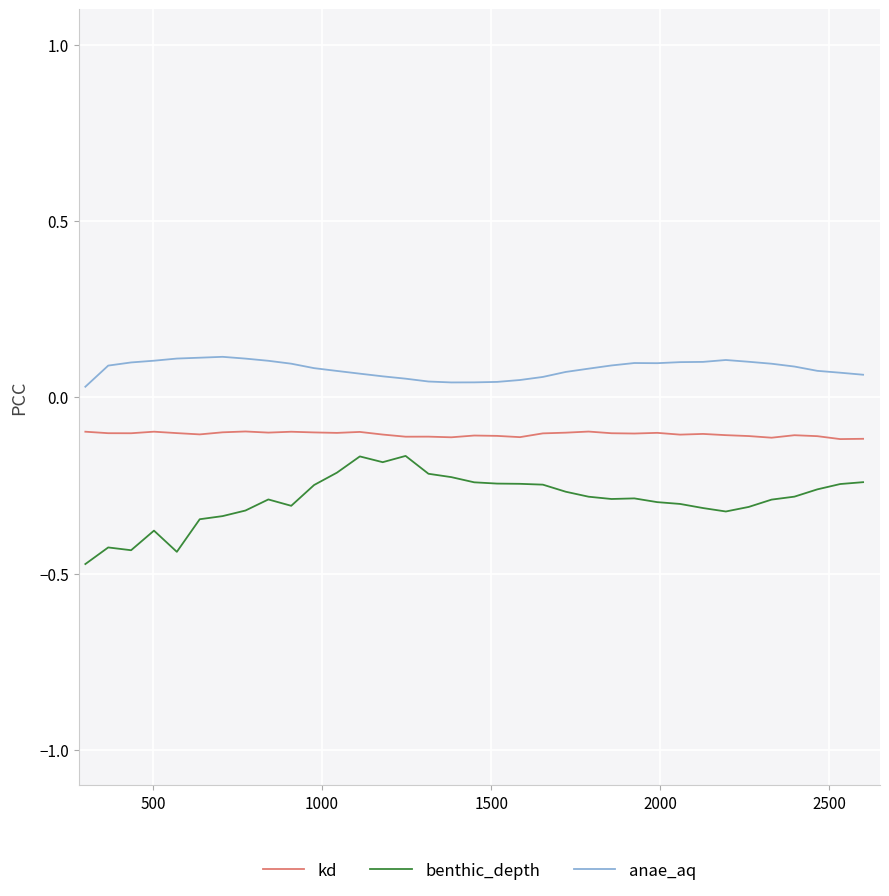

Which series has the largest range (max minus min)?

benthic_depth